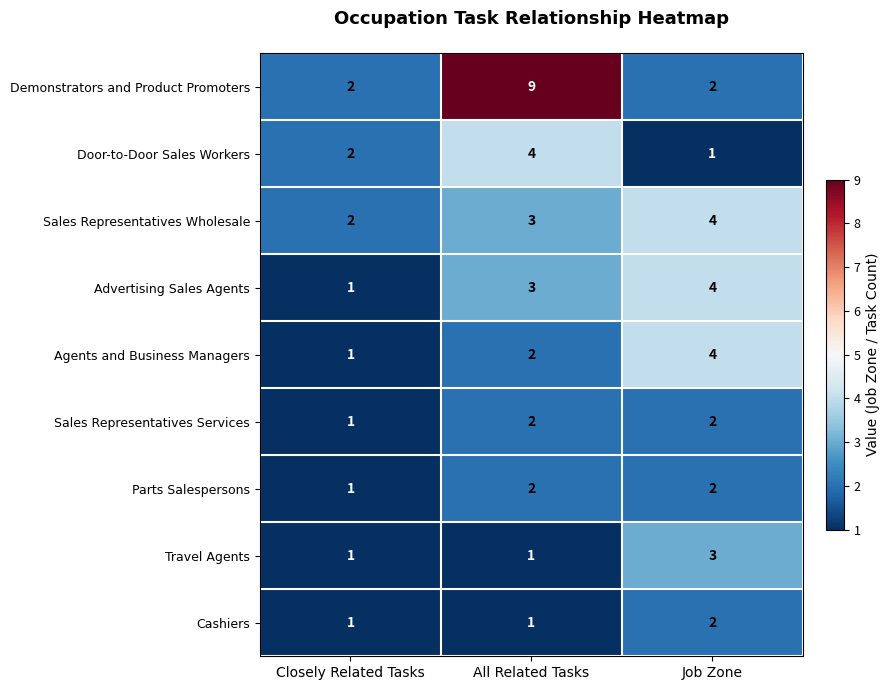

What is the spread (max minus min) of values at Job Zone?

3